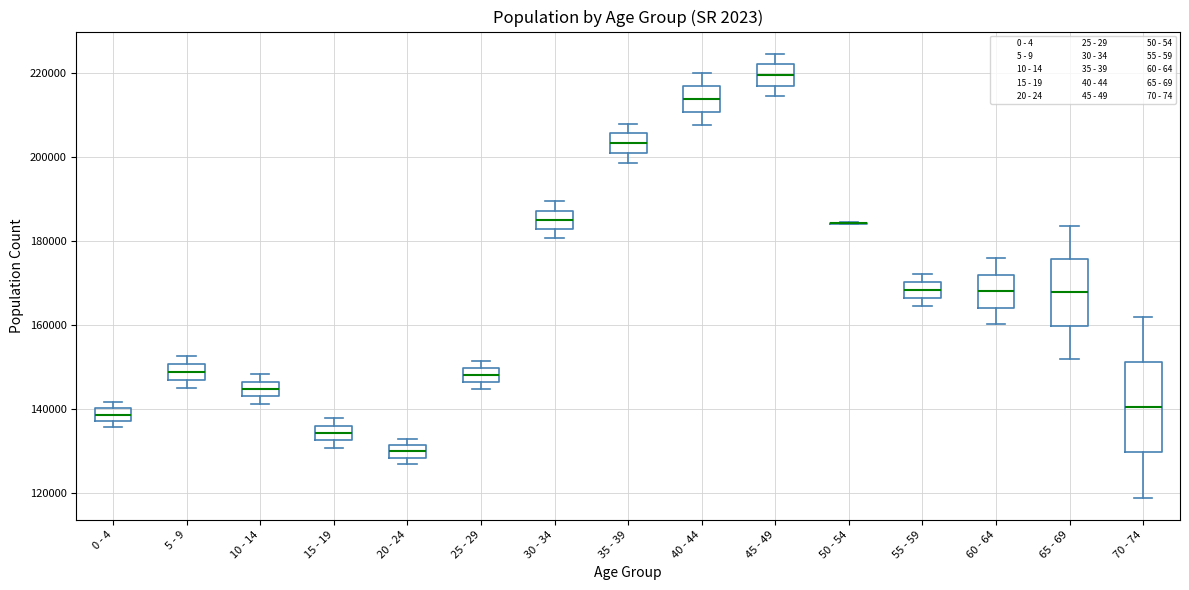

Reading left to right, transcribe this box plot: for each box, give where its median line is, the range the box spans, and where its two whiskers end, as read against the y-axis. The values are not printed on the chart, so give them approximately, as read against the axis.

0 - 4: median 138000 (inside the box), box 138000 to 140000, whiskers 136000 to 142000
5 - 9: median 148000, box 146000 to 150000, whiskers 144000 to 152000
10 - 14: median 144000, box 142000 to 146000, whiskers 142000 (just below the box's lower edge) to 148000
15 - 19: median 134000, box 132000 to 136000, whiskers 130000 to 138000
20 - 24: median 130000, box 128000 to 132000, whiskers 126000 to 132000 (just above the box's upper edge)
25 - 29: median 148000, box 146000 to 150000, whiskers 144000 to 152000
30 - 34: median 186000, box 182000 to 188000, whiskers 180000 to 190000
35 - 39: median 204000, box 200000 to 206000, whiskers 198000 to 208000
40 - 44: median 214000, box 210000 to 216000, whiskers 208000 to 220000
45 - 49: median 220000, box 216000 to 222000, whiskers 214000 to 224000
50 - 54: box collapsed to a line at 184000, whiskers 184000 to 184000
55 - 59: median 168000, box 166000 to 170000, whiskers 164000 to 172000
60 - 64: median 168000, box 164000 to 172000, whiskers 160000 to 176000
65 - 69: median 168000, box 160000 to 176000, whiskers 152000 to 184000
70 - 74: median 140000, box 130000 to 152000, whiskers 118000 to 162000